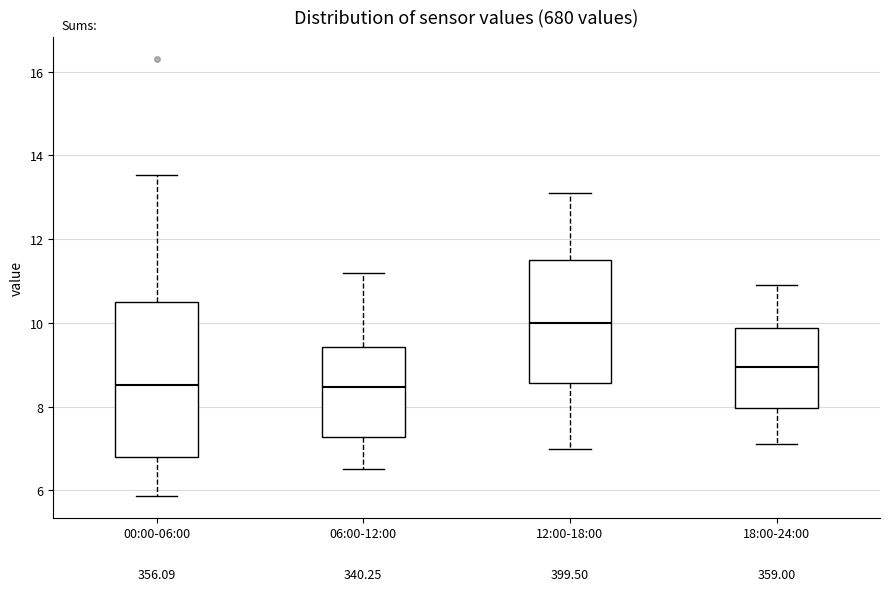

Which box's median line is the highest?

12:00-18:00